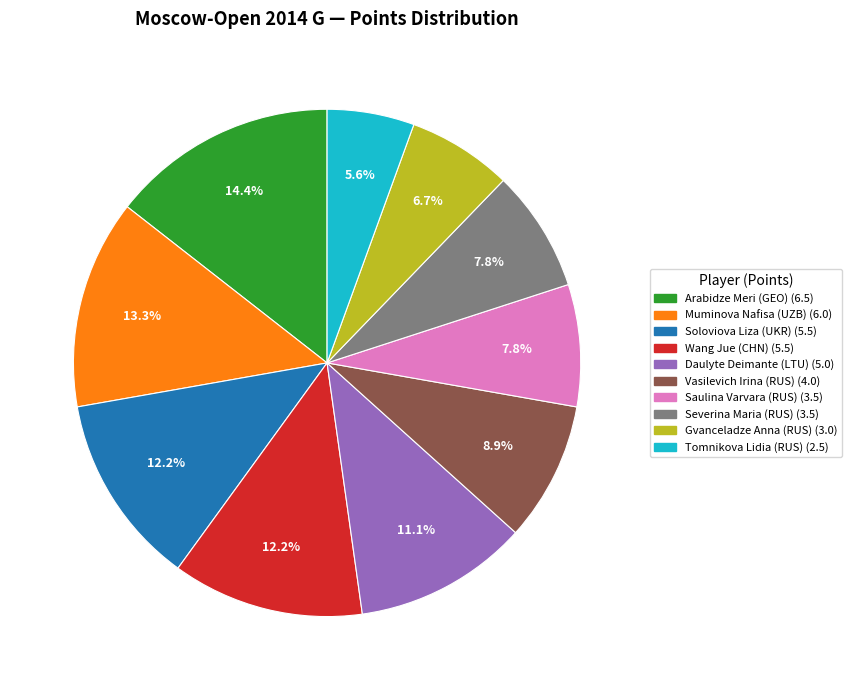

Count the number of slices in the pie.

10